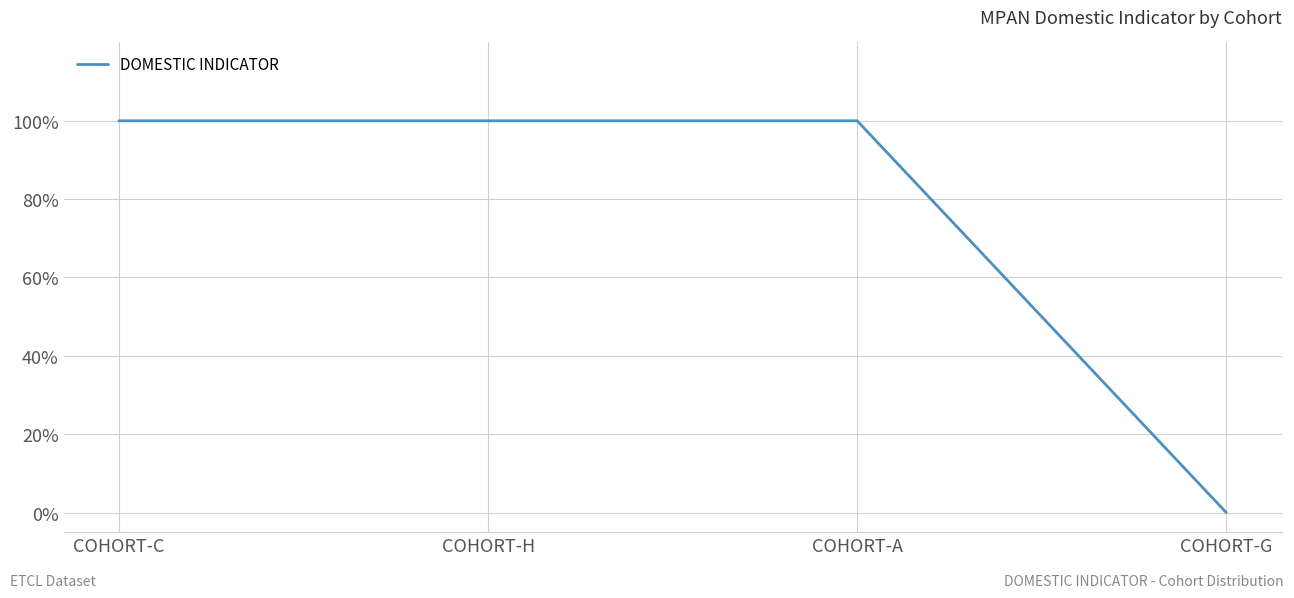

Is this an area chart (filled region under the line)?

No